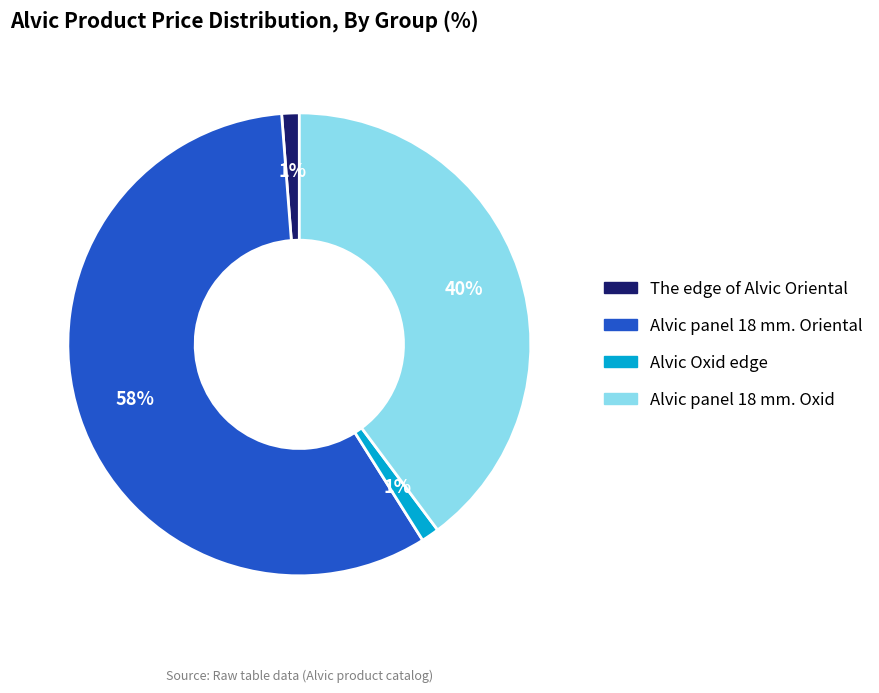

Does any single category account for the majority?

Yes